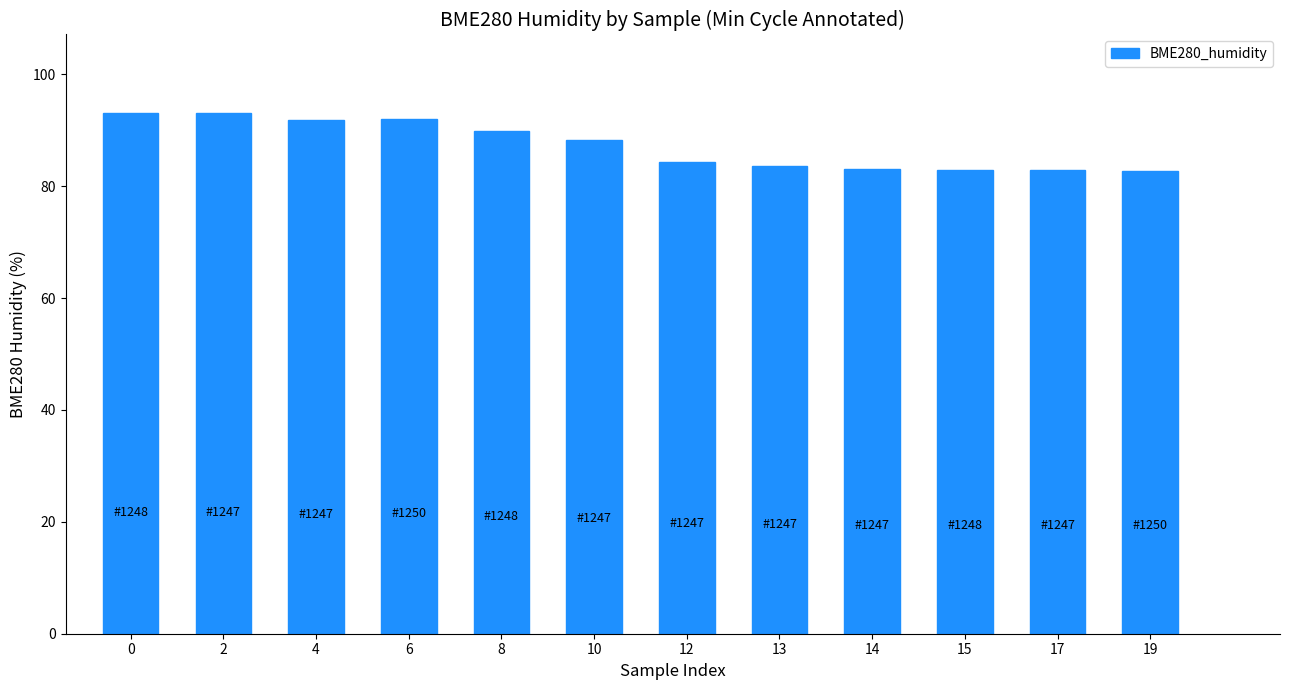

The chart shows a value of 29.3 at 19. True or false?

False